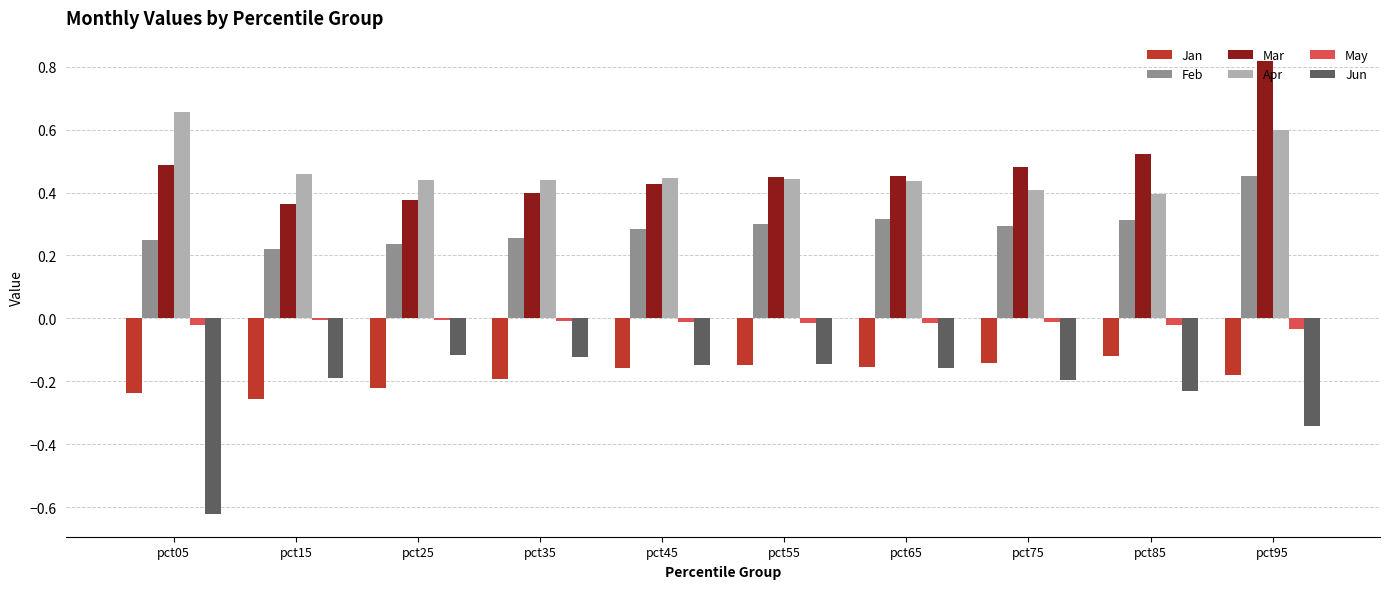

What is the sum of all Feb values?

2.9